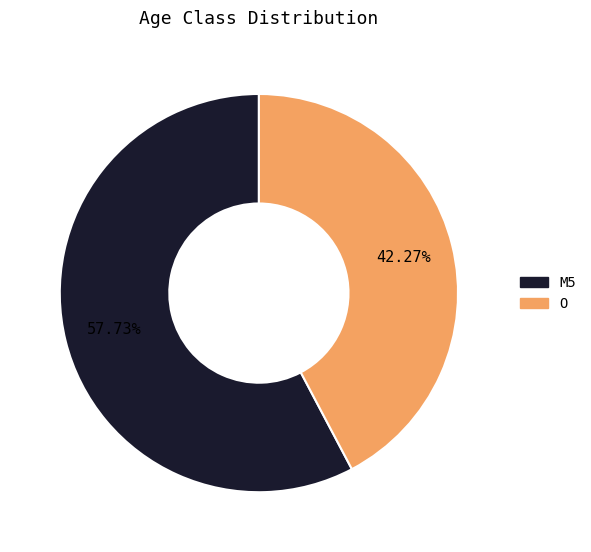

To the nearest percent, what is the average slice percentage?

50%